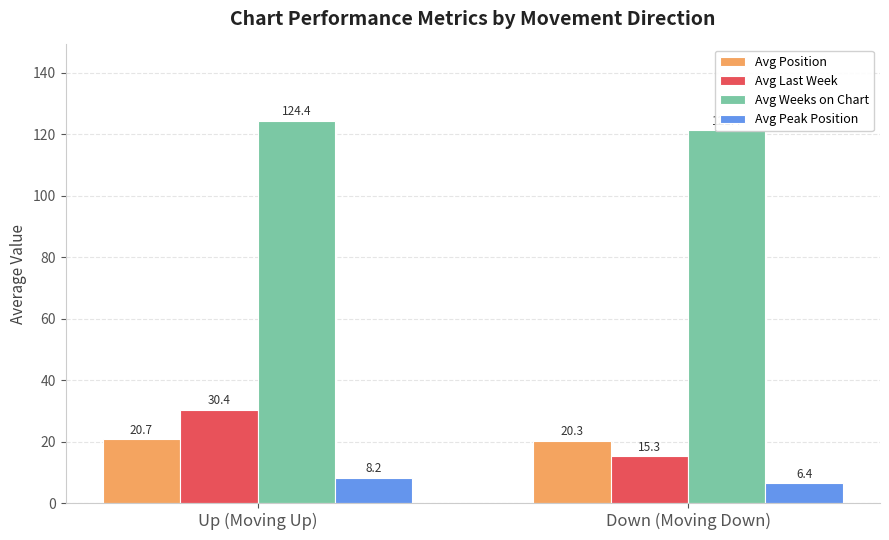

What is the difference between the maximum and minimum values in the Avg Peak Position series?

1.8